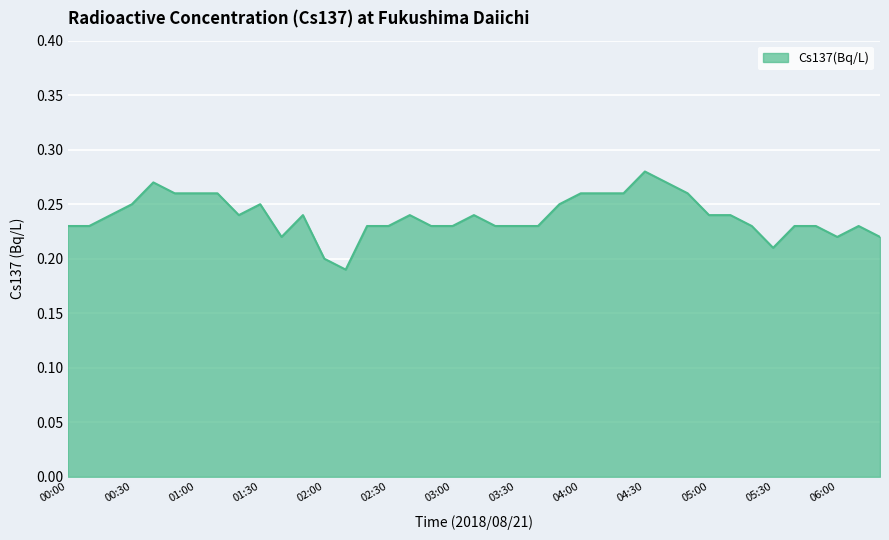

Rank the categories by value from lowest to highest.

02:10, 02:00, 05:30, 01:40, 06:00, 06:20, 00:00, 00:10, 02:20, 02:30, 02:50, 03:00, 03:20, 03:30, 03:40, 05:20, 05:40, 05:50, 06:10, 00:20, 01:20, 01:50, 02:40, 03:10, 05:00, 05:10, 00:30, 01:30, 03:50, 00:50, 01:00, 01:10, 04:00, 04:10, 04:20, 04:50, 00:40, 04:40, 04:30